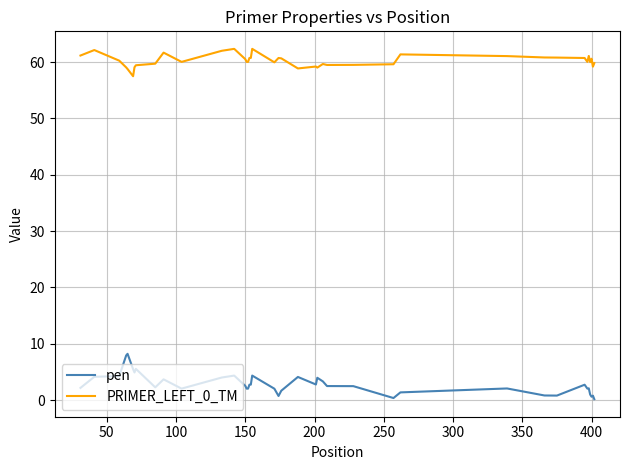

List the series in order of their peak value, lowest first.

pen, PRIMER_LEFT_0_TM